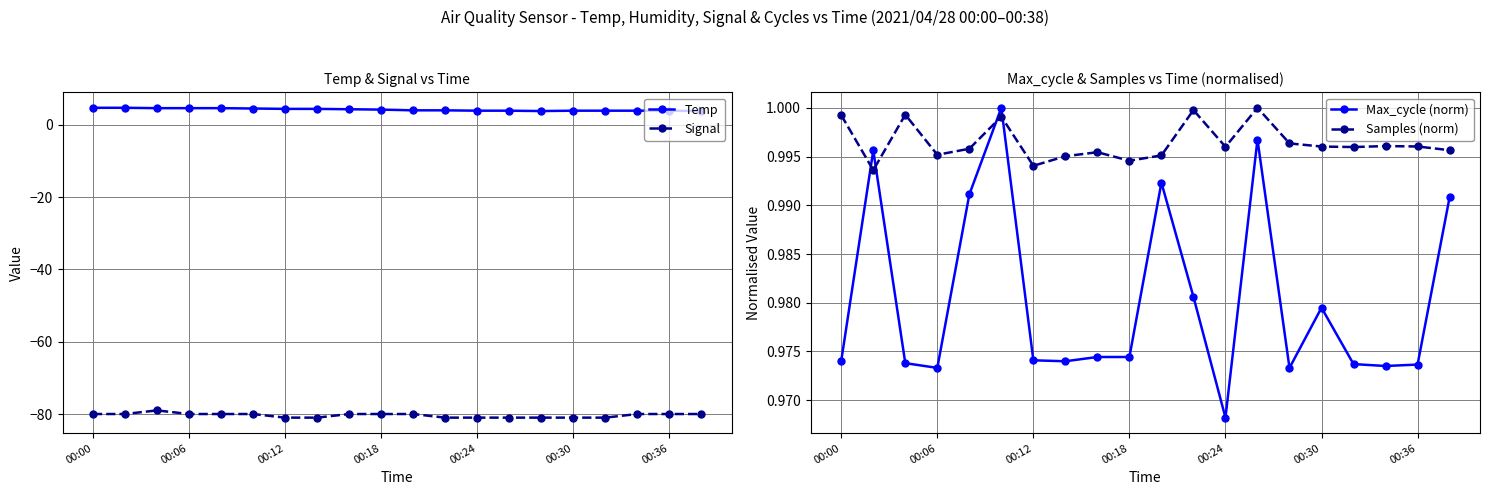

True or false: Max_cycle (norm) and Signal cross at least once.

False